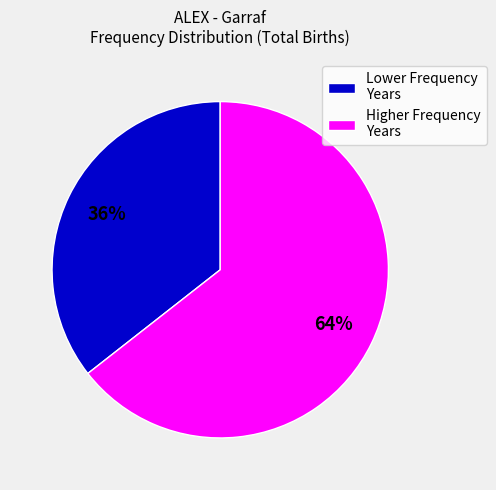

Does any single category account for the majority?

Yes